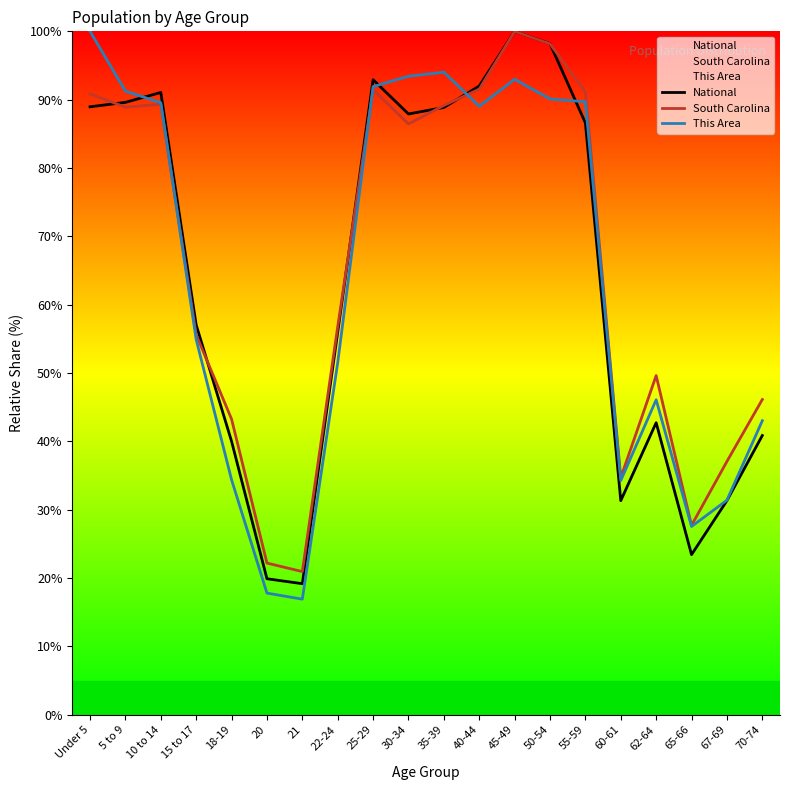

Count the number of data series in this chart.

3